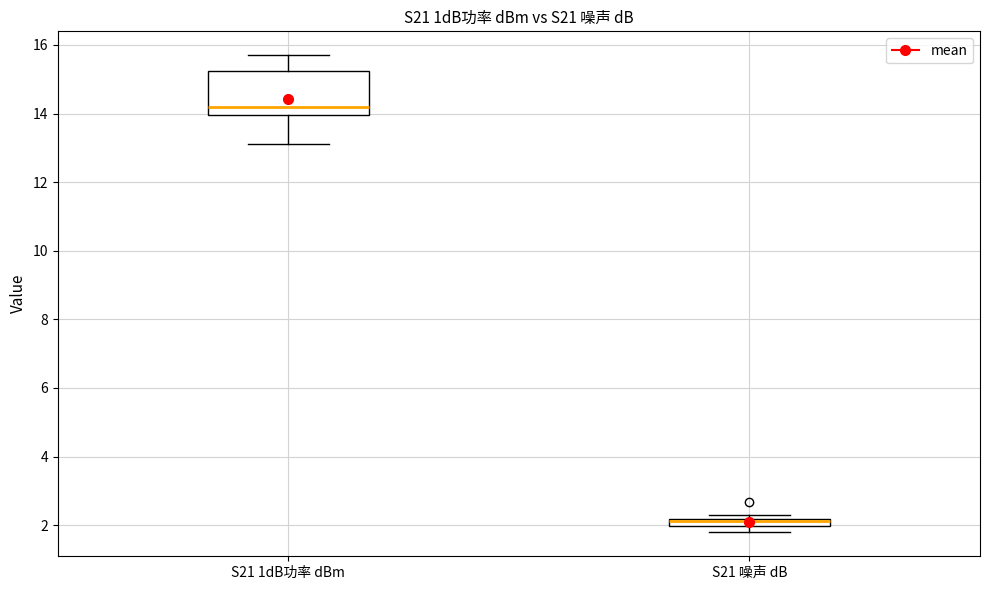

Where is the lower edge of the box for S21 1dB功率 dBm on the y-axis? The values are not printed on the chart, so give them approximately, as read against the axis.

14.0